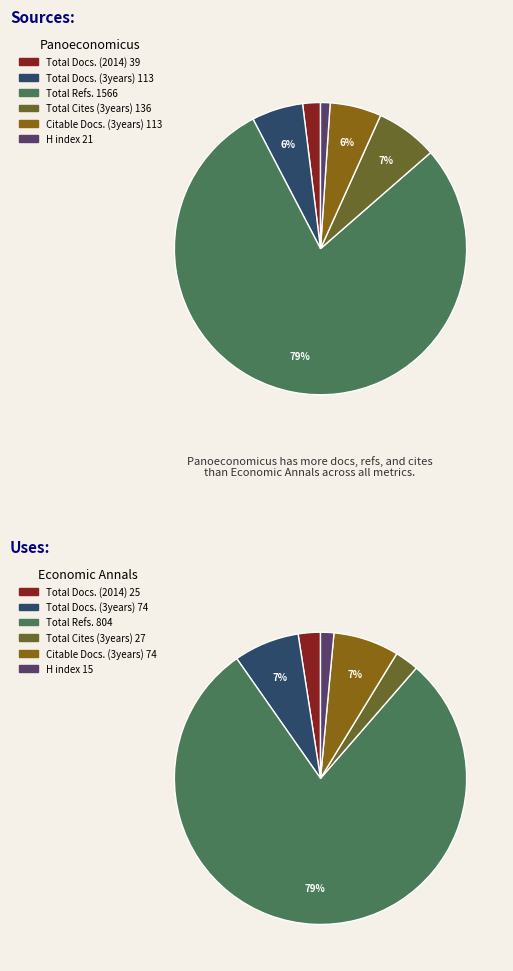

Rank the series by their maximum value, from highest to lowest.

Panoeconomicus, Economic Annals